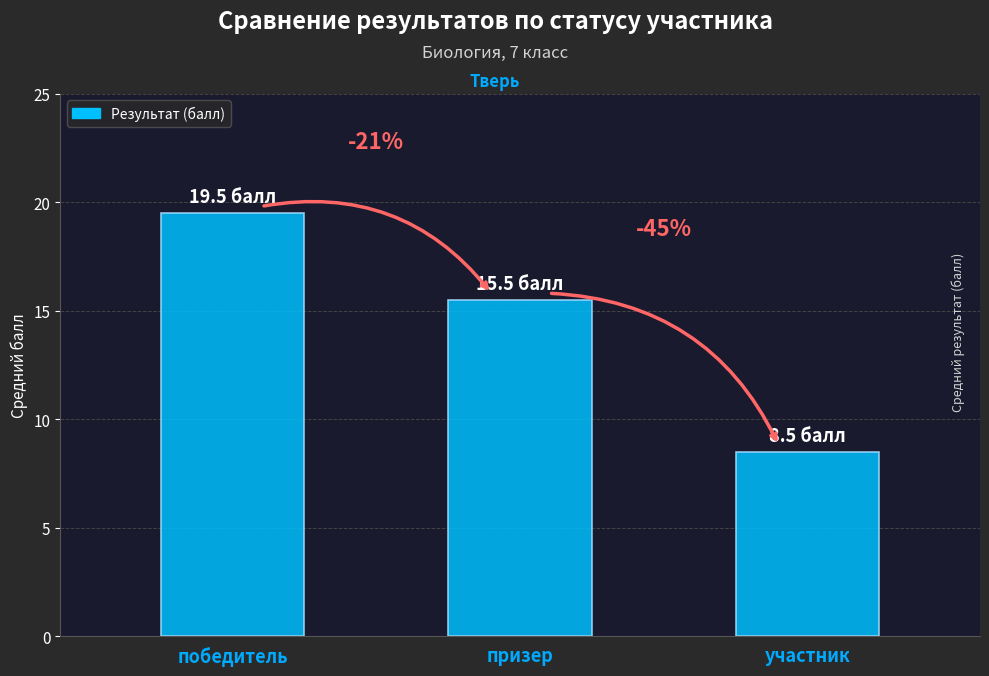

The value at призер is 24.4. True or false?

False